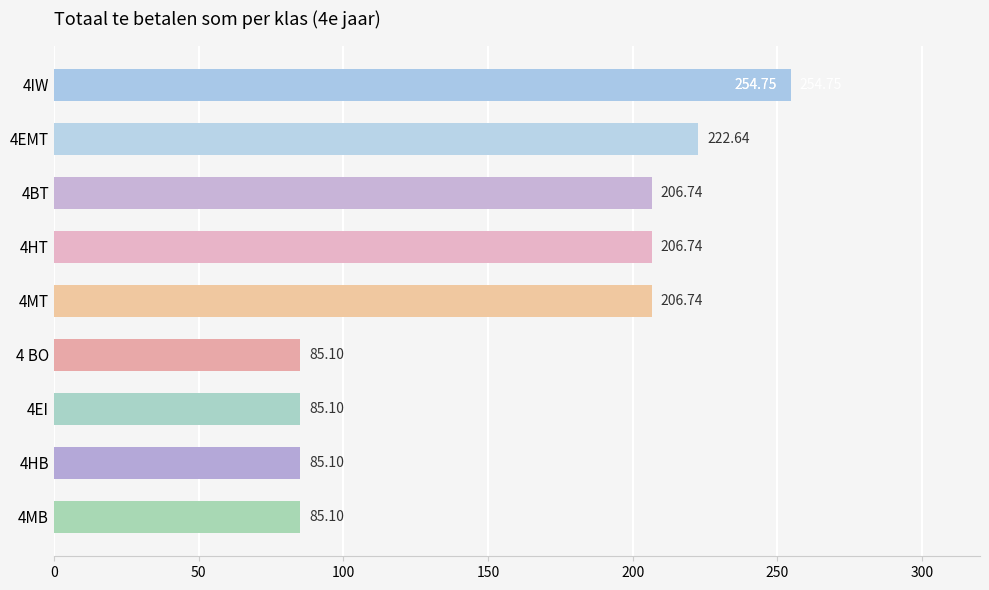

Which has a higher value, 4MB or 4BT?

4BT